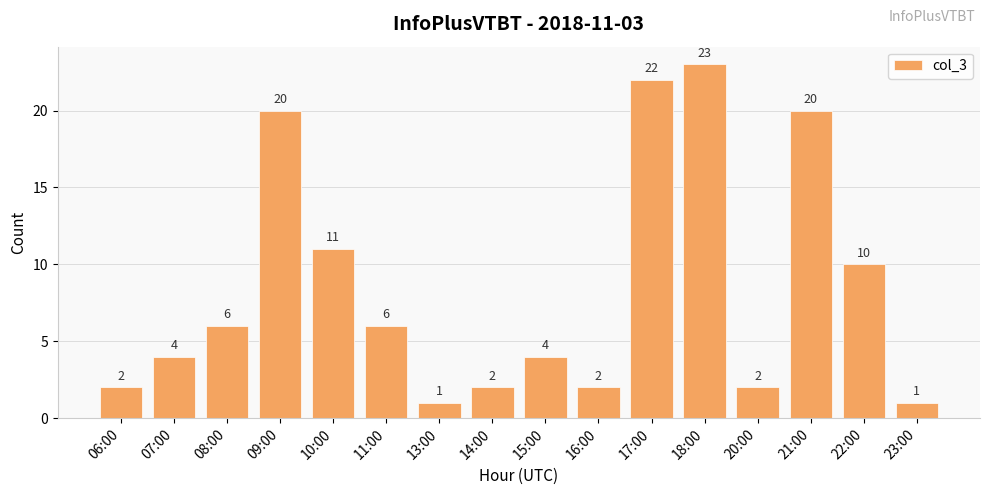

What is the difference between the second highest and second lowest values?

21